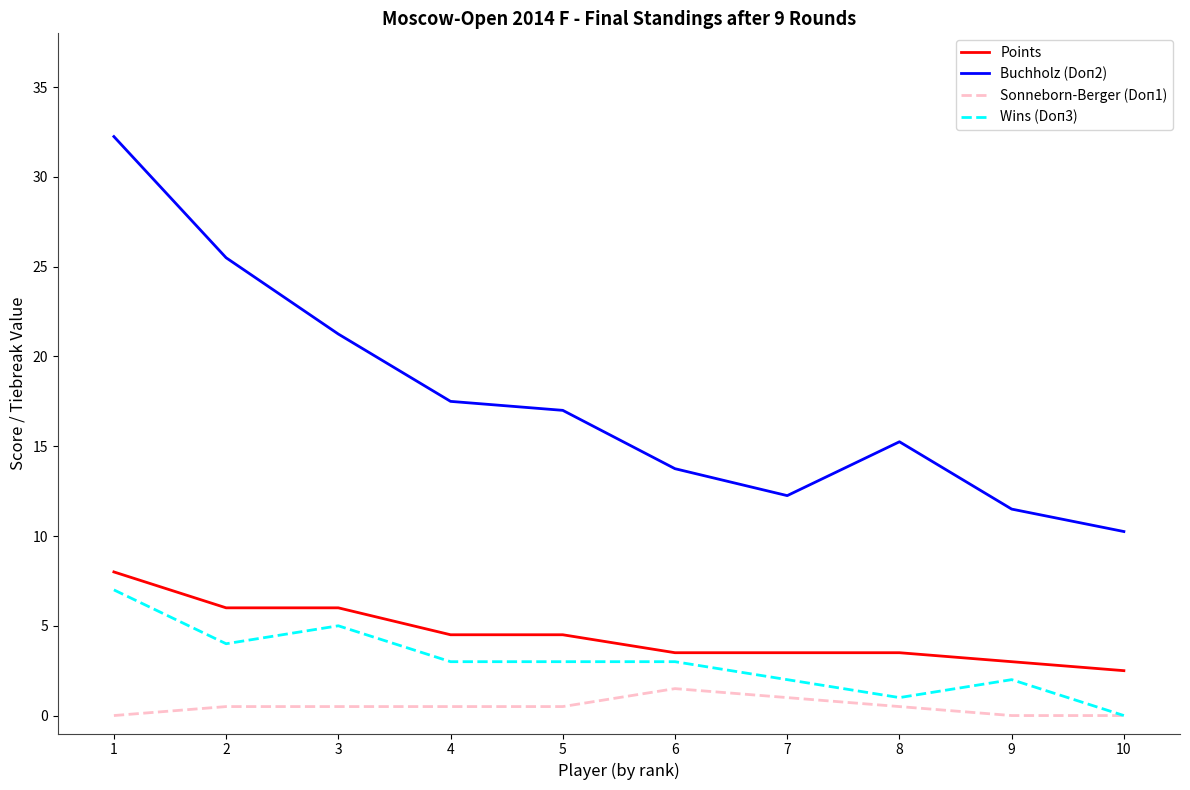

Which category has the lowest value in the Points series?

10